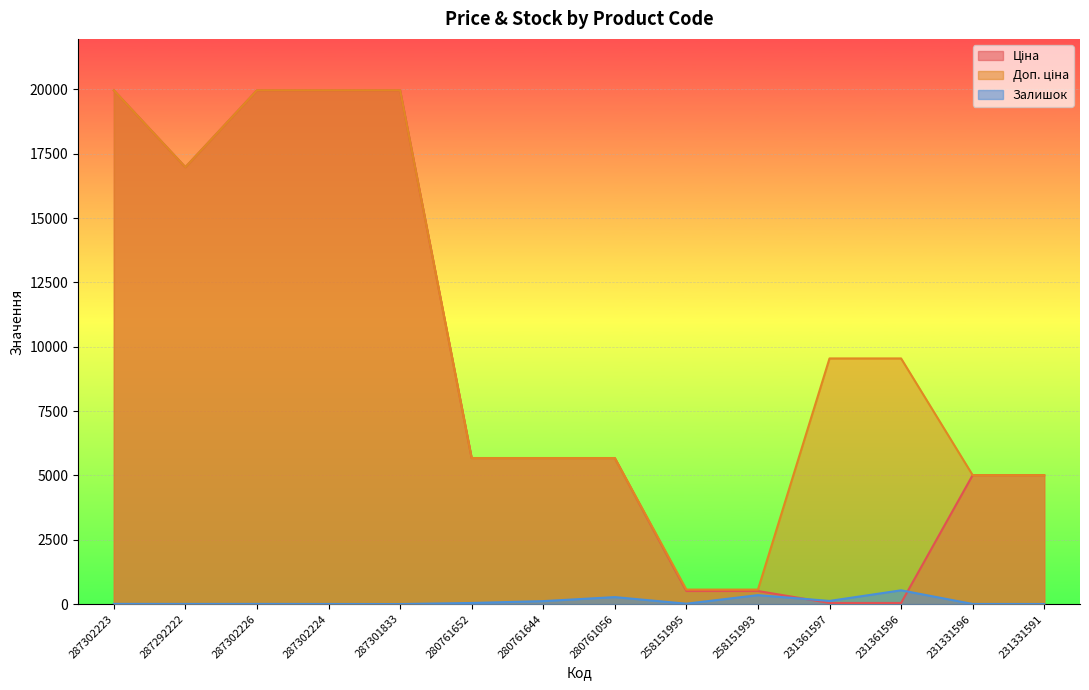

The Ціна series shows 5673.8 at 280761644. True or false?

True